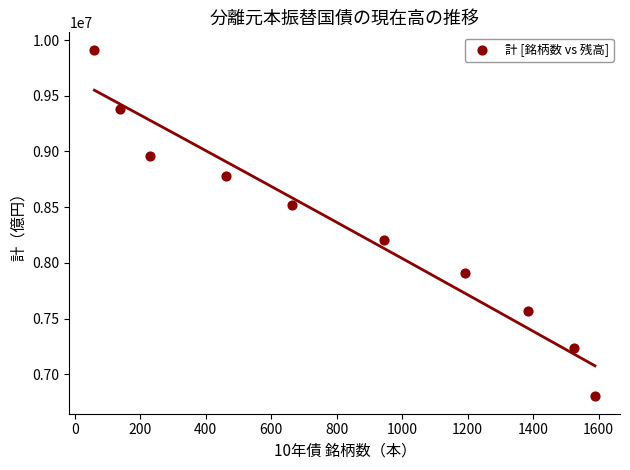

What is the average Y value?

8327014